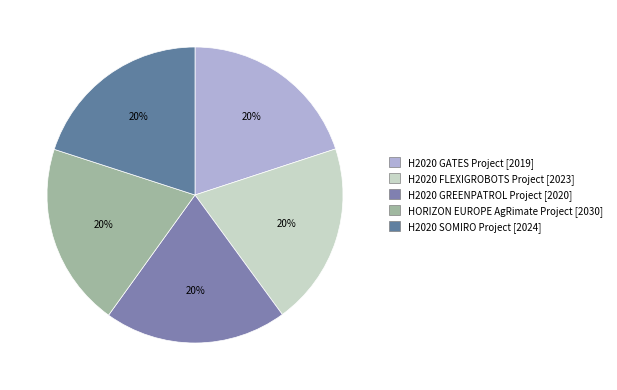

Which category has the biggest portion of the pie?

HORIZON EUROPE AgRimate Project